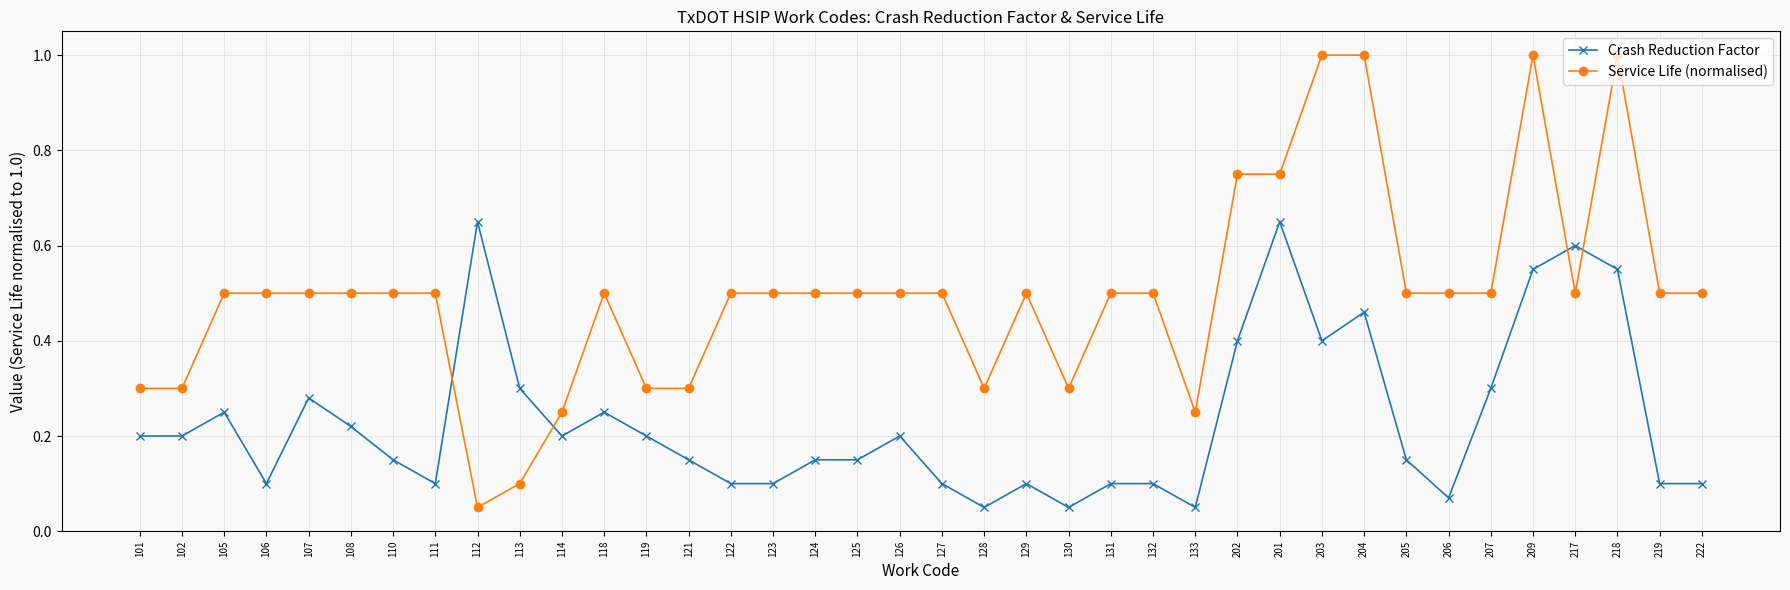

The value of Service Life (normalised) at 110 is 0.8. True or false?

False